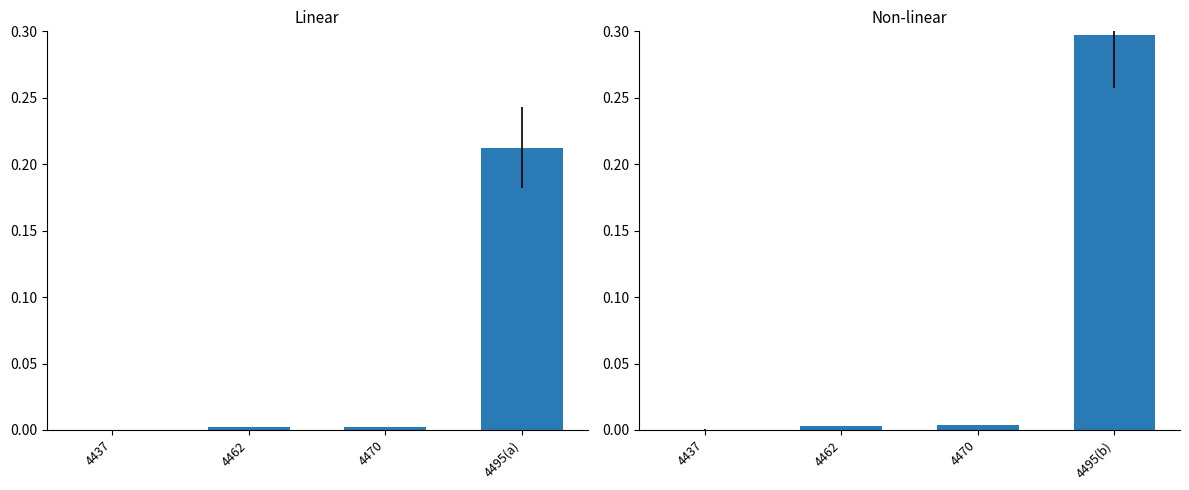

How many groups of bars are there?

4